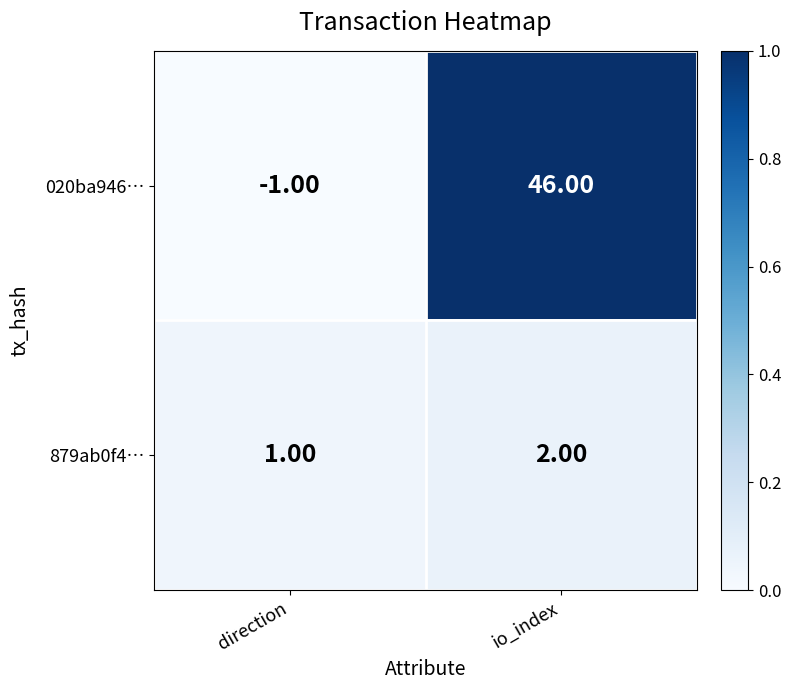

Where is 879ab0f4… nearest to the value 1?

direction